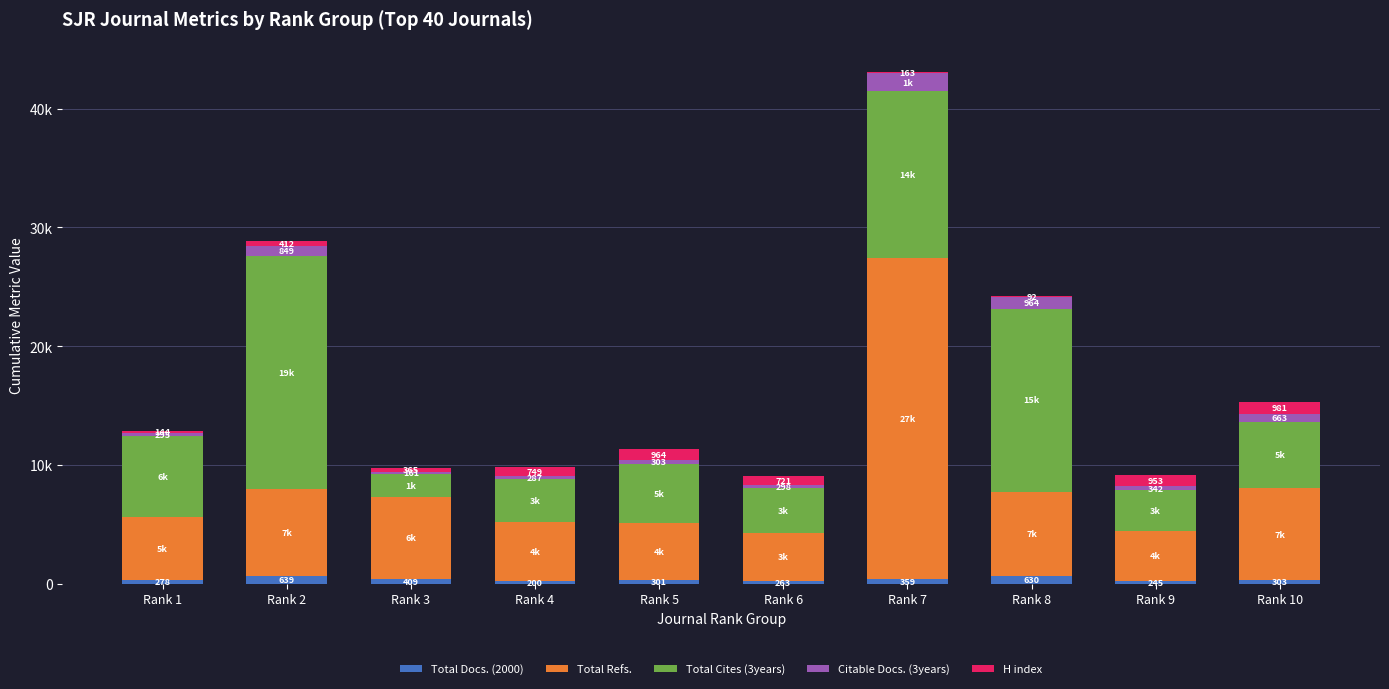

What are all the series names shown in the legend?

Total Docs. (2000), Total Refs., Total Cites (3years), Citable Docs. (3years), H index